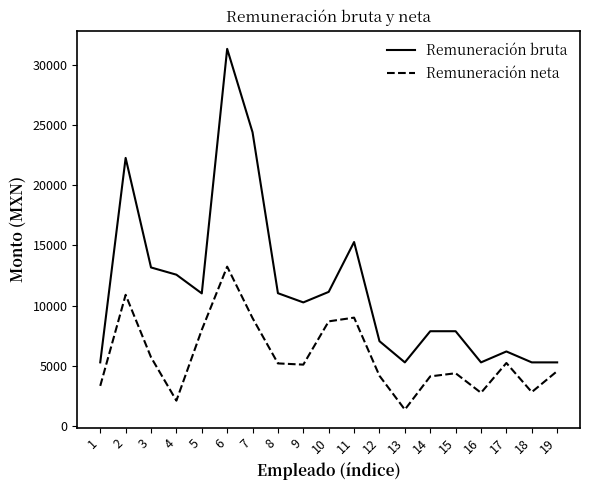

At 13, list the series in order from largest to smallest.

Remuneración bruta, Remuneración neta